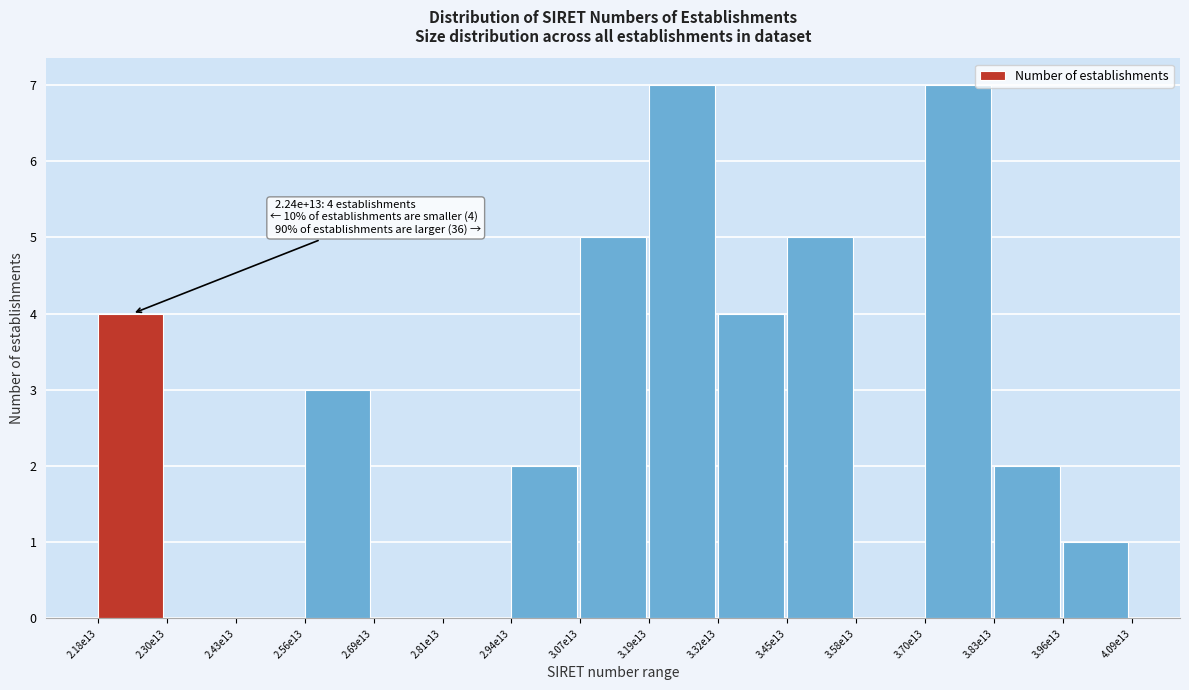

Reading left to right, transcribe all the data shown in this chart.

2.18e13=4	2.30e13=0	2.43e13=0	2.56e13=3	2.69e13=0	2.81e13=0	2.94e13=2	3.07e13=5	3.19e13=7	3.32e13=4	3.45e13=5	3.58e13=0	3.70e13=7	3.83e13=2	3.96e13=1